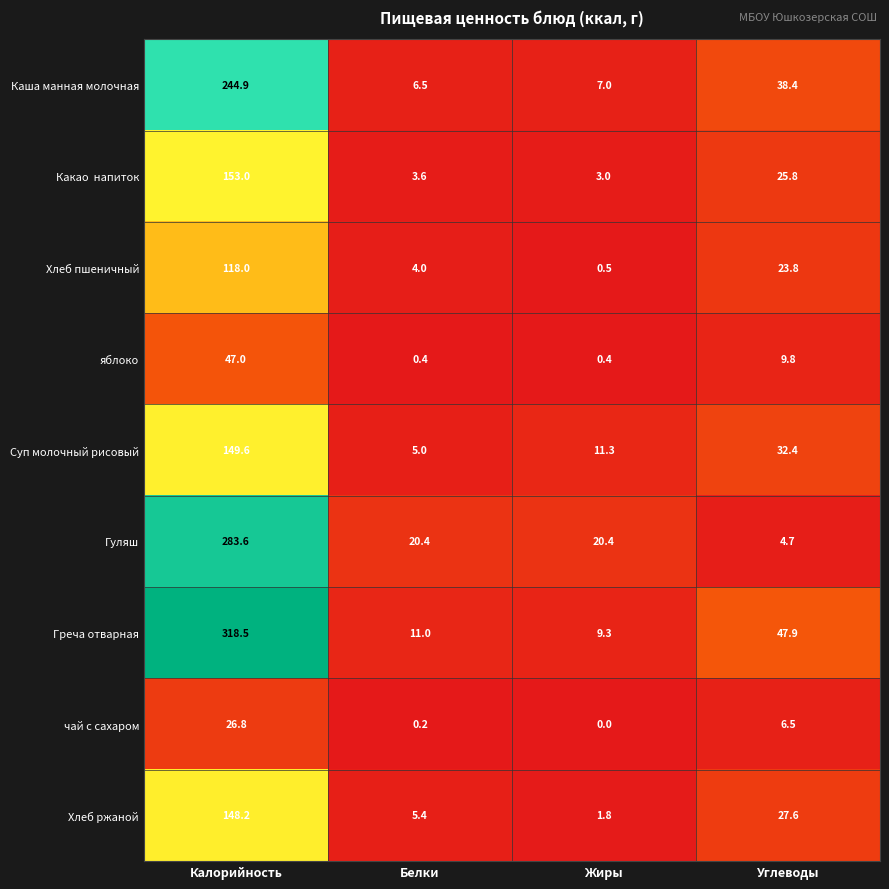

Is it true that Каша манная молочная equals 7.0 at Жиры?

True